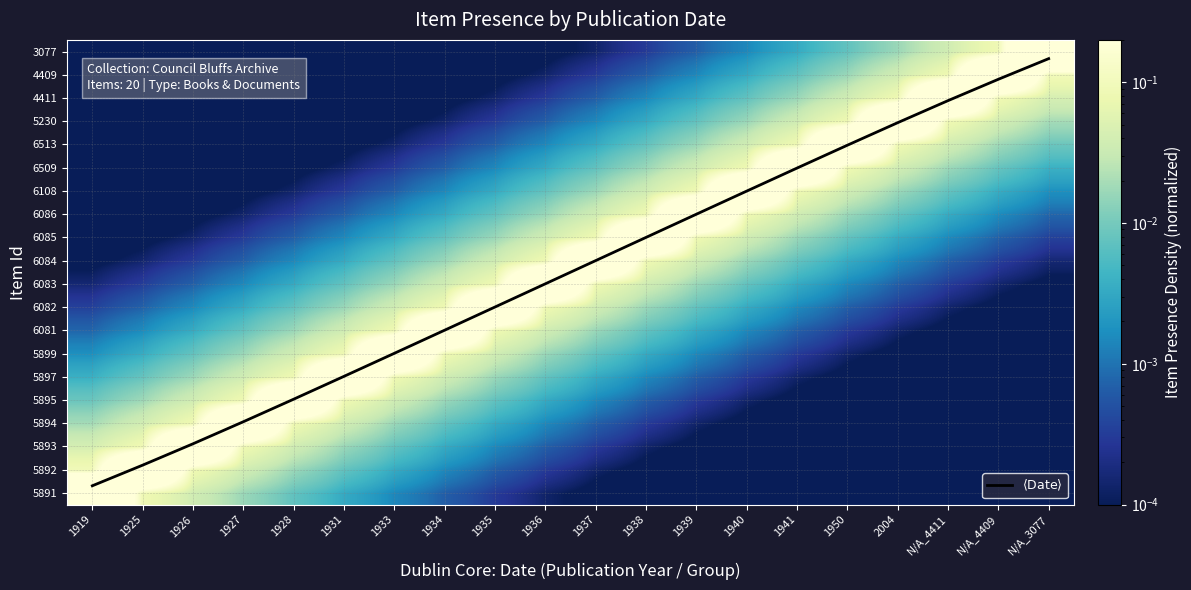

Is the value of 4411 at N/A_4409 greater than the value of 5894 at 1919?

Yes